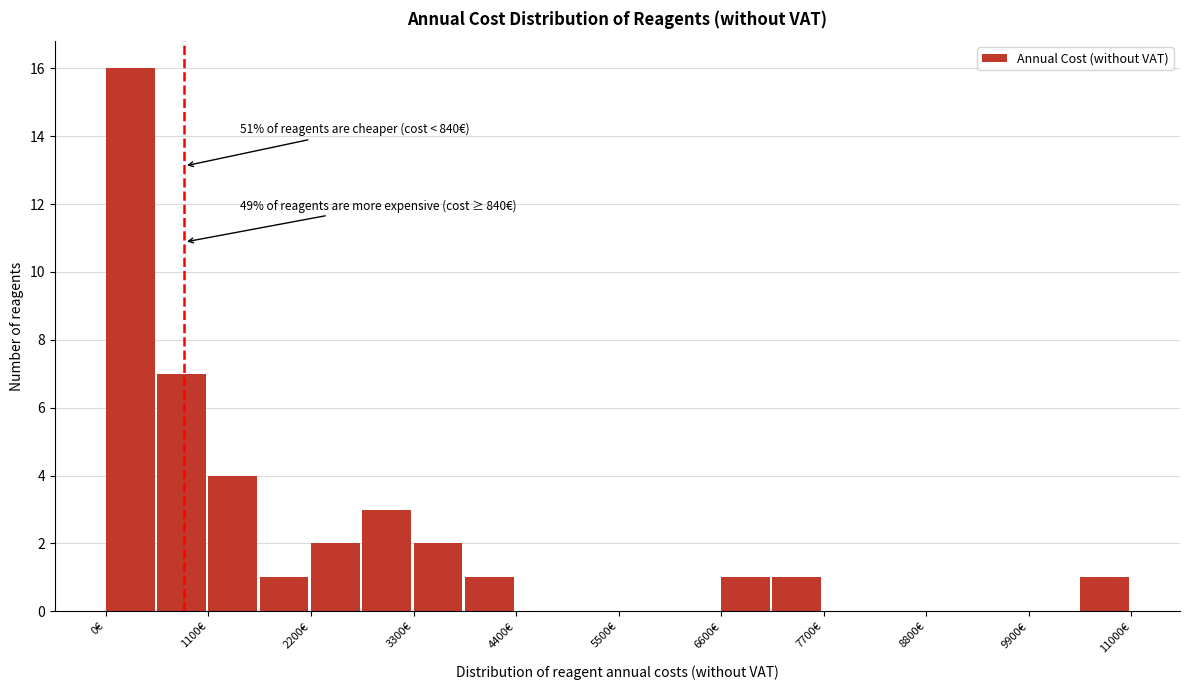

Around what value on the x-axis is the tallest bar? Give the approximate position of its centre, as read against the axis.

200